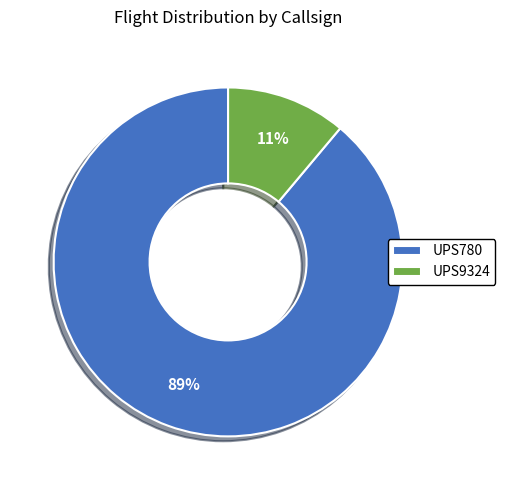

To the nearest percent, what portion does UPS780 represent?

89%